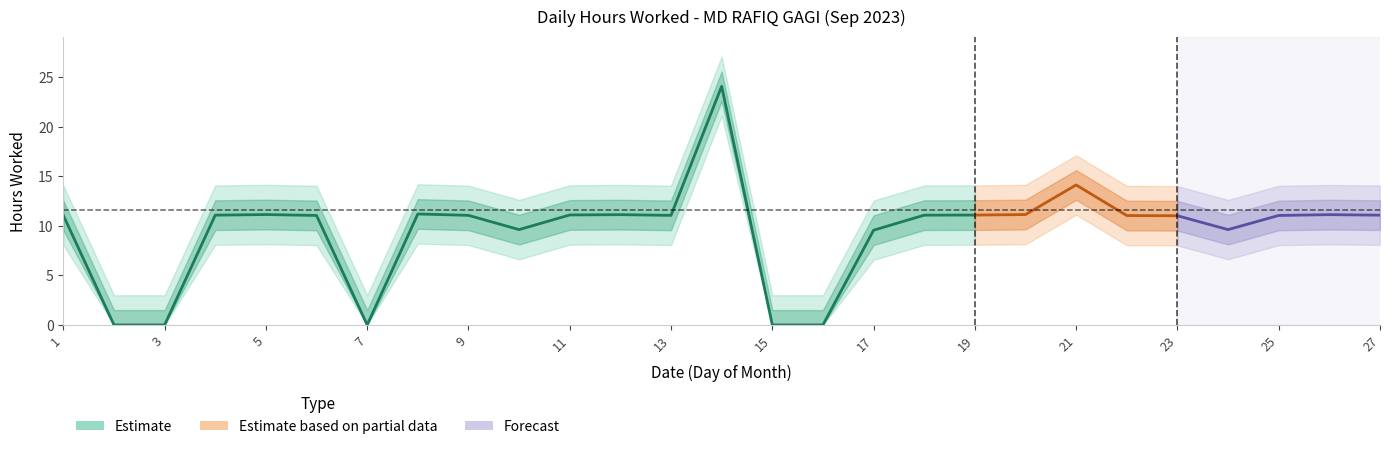

How many interior local valleys (lower than both neighbors) does the data have?

4